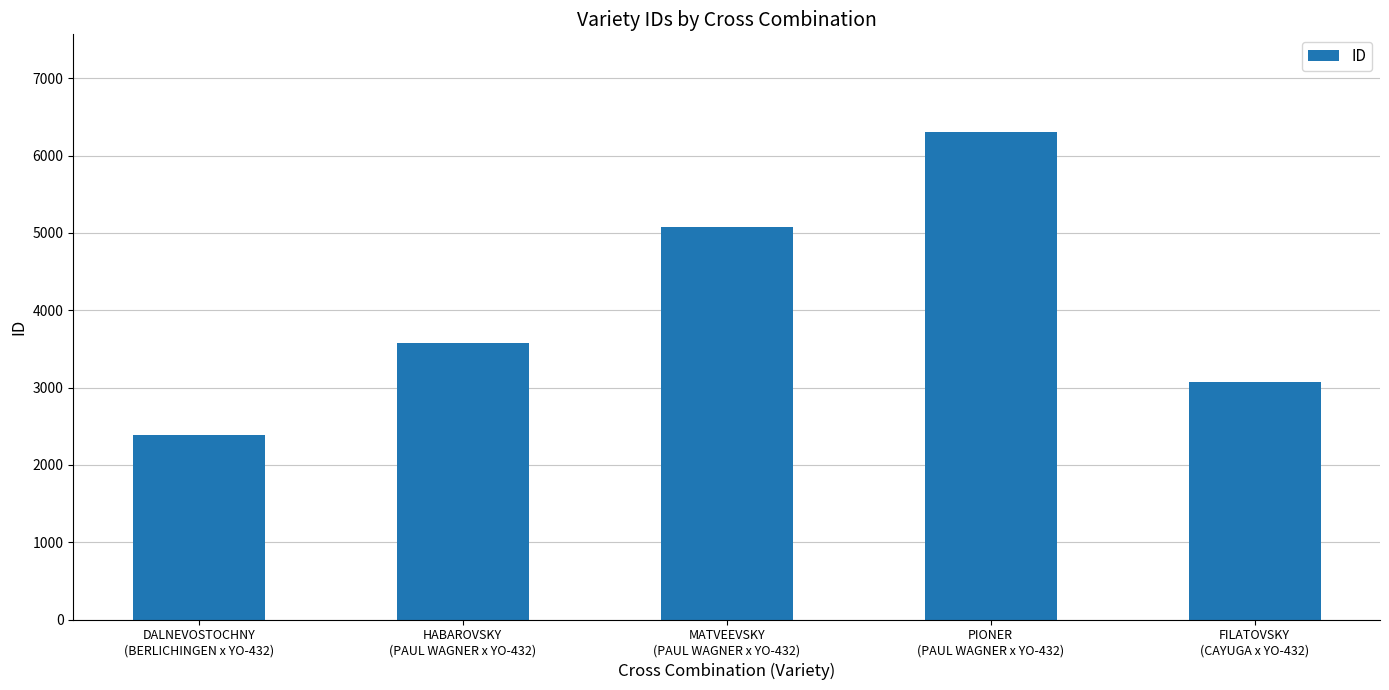

Rank the categories by value from lowest to highest.

DALNEVOSTOCHNY
(BERLICHINGEN x YO-432), FILATOVSKY
(CAYUGA x YO-432), HABAROVSKY
(PAUL WAGNER x YO-432), MATVEEVSKY
(PAUL WAGNER x YO-432), PIONER
(PAUL WAGNER x YO-432)